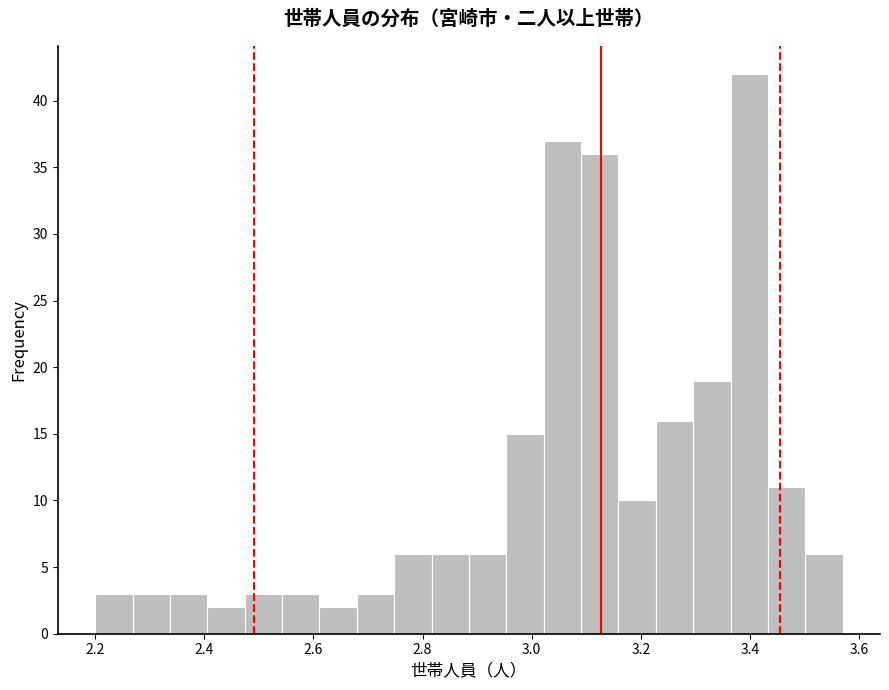

Read against the x-axis, roughly where is the centre of the tallest bar?

3.40